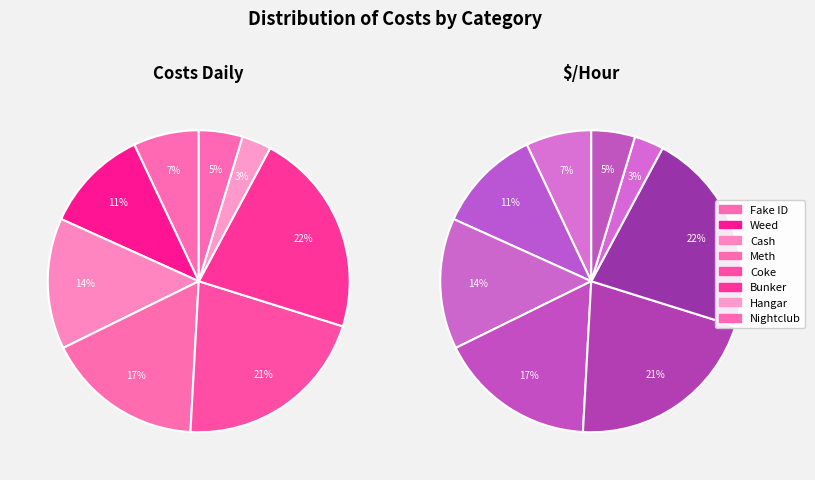

Which has a higher value, Hangar or Coke?

Coke